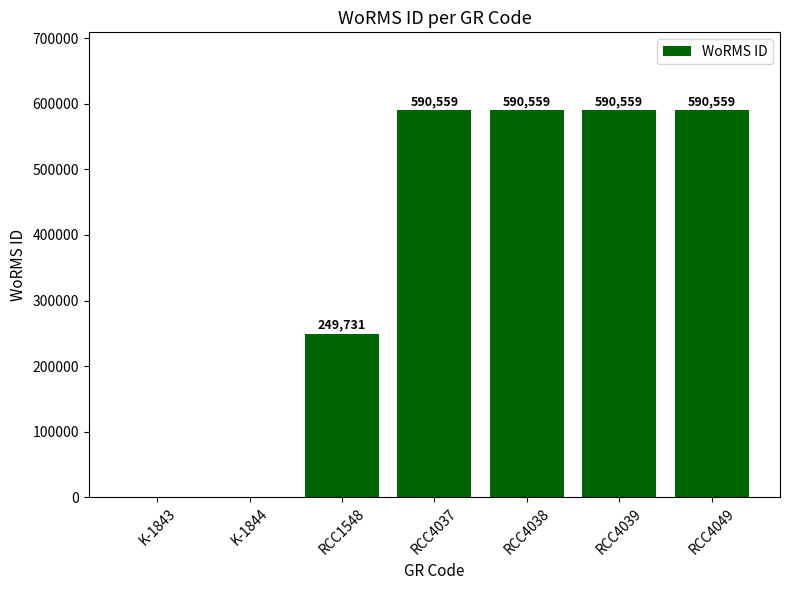

Reading left to right, what are all the values shown in this chart?

K-1843=0	K-1844=0	RCC1548=249731	RCC4037=590559	RCC4038=590559	RCC4039=590559	RCC4049=590559